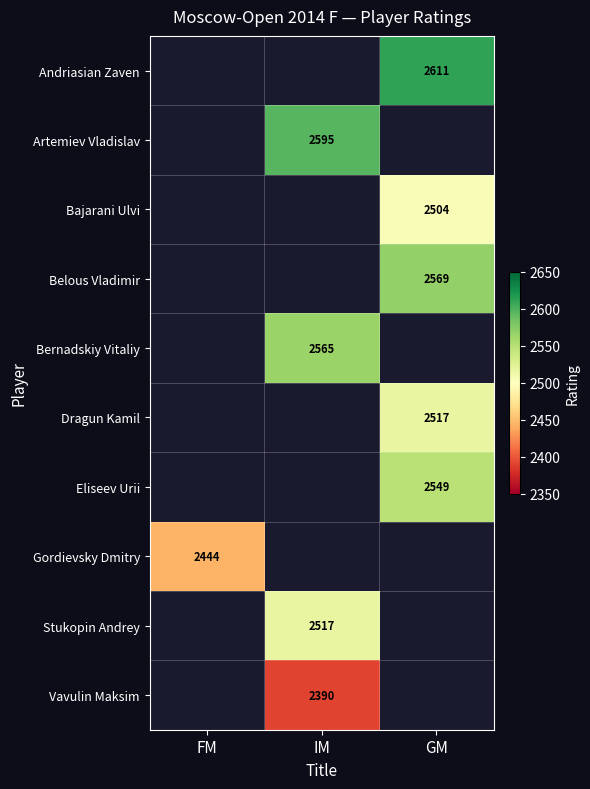

The value of Stukopin Andrey at IM is 2517. True or false?

True